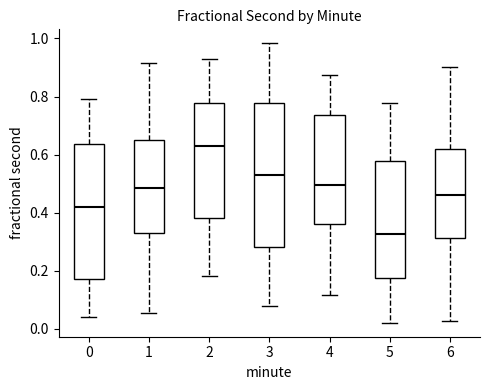

Reading left to right, transcribe this box plot: for each box, give where its median line is, the range the box spans, and where its two whiskers end, as read against the y-axis. The values are not printed on the chart, so give them approximately, as read against the axis.

0: median 0.42, box 0.18 to 0.64, whiskers 0.04 to 0.80
1: median 0.48, box 0.34 to 0.66, whiskers 0.06 to 0.92
2: median 0.62, box 0.38 to 0.78, whiskers 0.18 to 0.92
3: median 0.54, box 0.28 to 0.78, whiskers 0.08 to 0.98
4: median 0.50, box 0.36 to 0.74, whiskers 0.12 to 0.88
5: median 0.32, box 0.18 to 0.58, whiskers 0.02 to 0.78
6: median 0.46, box 0.32 to 0.62, whiskers 0.02 to 0.90